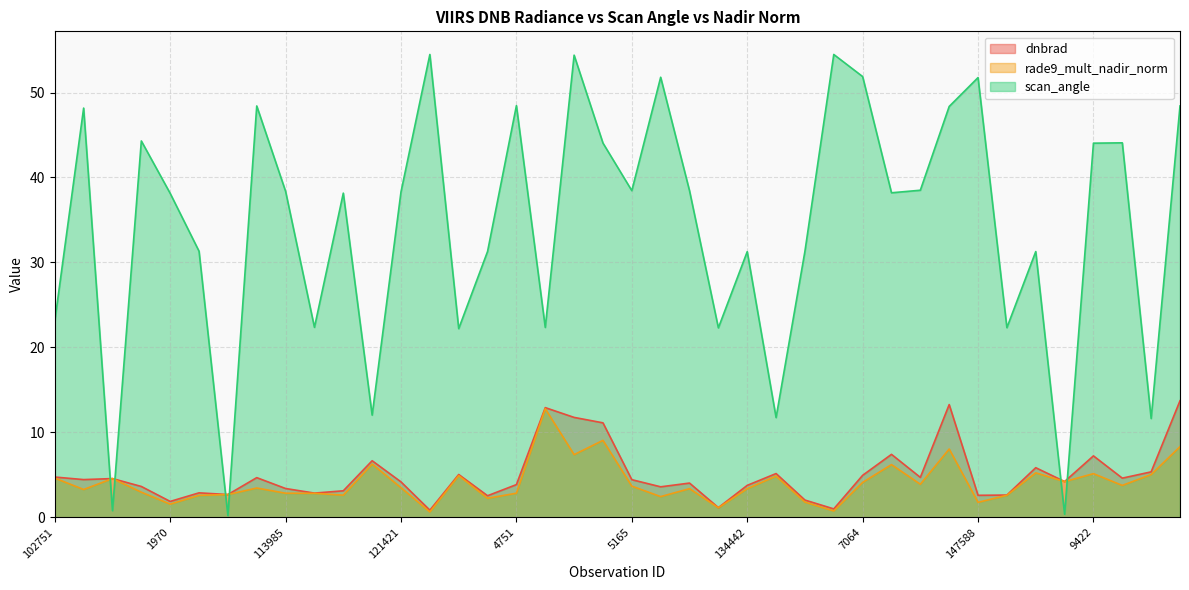

Reading left to right, extract all data points from this chart.

dnbrad: 4.7	4.4	4.6	3.6	1.9	2.9	2.7	4.7	3.4	2.9	3.1	6.7	4.2	0.8	5.0	2.5	3.9	12.9	11.8	11.1	4.4	3.6	4.0	1.1	3.8	5.2	2.0	1.0	4.9	7.4	4.7	13.3	2.6	2.6	5.8	4.2	7.2	4.6	5.3	13.7
rade9_mult_nadir_norm: 4.6	3.3	4.6	3.0	1.6	2.6	2.7	3.4	2.8	2.8	2.6	6.3	3.5	0.6	4.9	2.2	2.8	12.8	7.4	9.1	3.7	2.4	3.4	1.1	3.4	4.8	1.8	0.7	4.1	6.2	3.9	8.0	1.8	2.6	5.2	4.2	5.1	3.8	5.0	8.3
scan_angle: 23.1	48.2	0.8	44.3	38.1	31.3	0.2	48.4	38.4	22.4	38.2	12.0	38.3	54.5	22.2	31.3	48.5	22.4	54.4	44.0	38.5	51.8	38.4	22.3	31.3	11.7	31.3	54.5	51.9	38.2	38.5	48.4	51.8	22.3	31.3	0.4	44.0	44.1	11.6	48.4